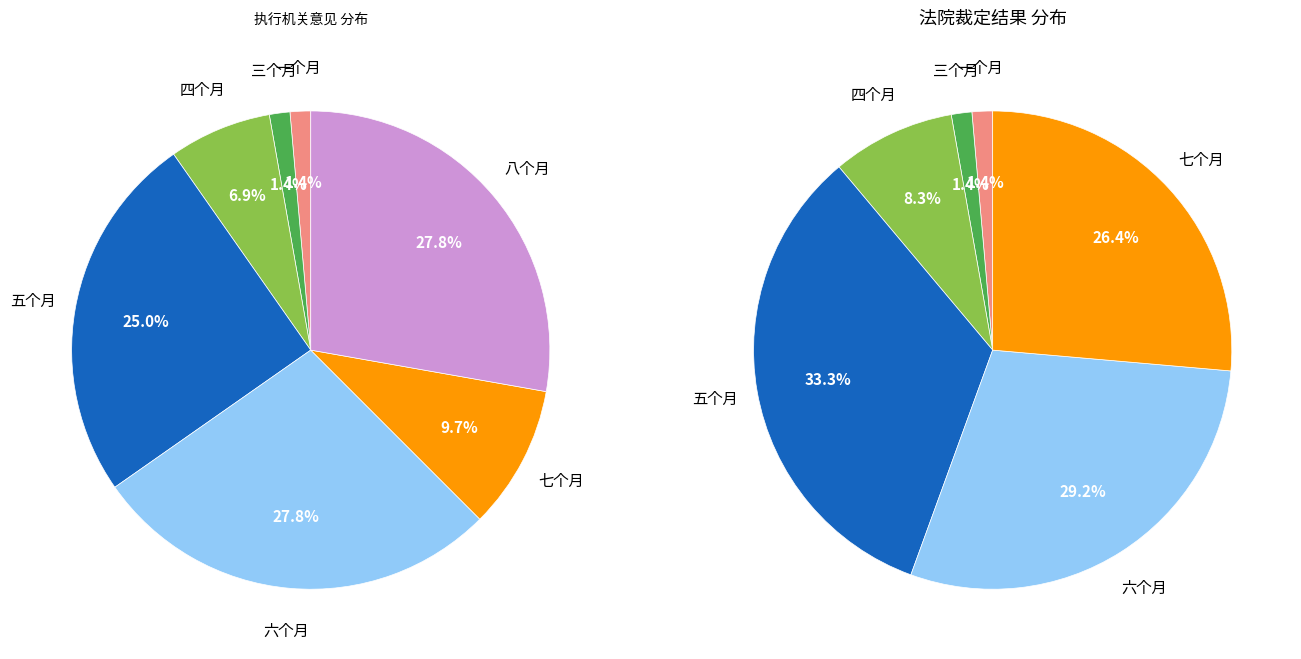

Count the number of slices in the pie.

7